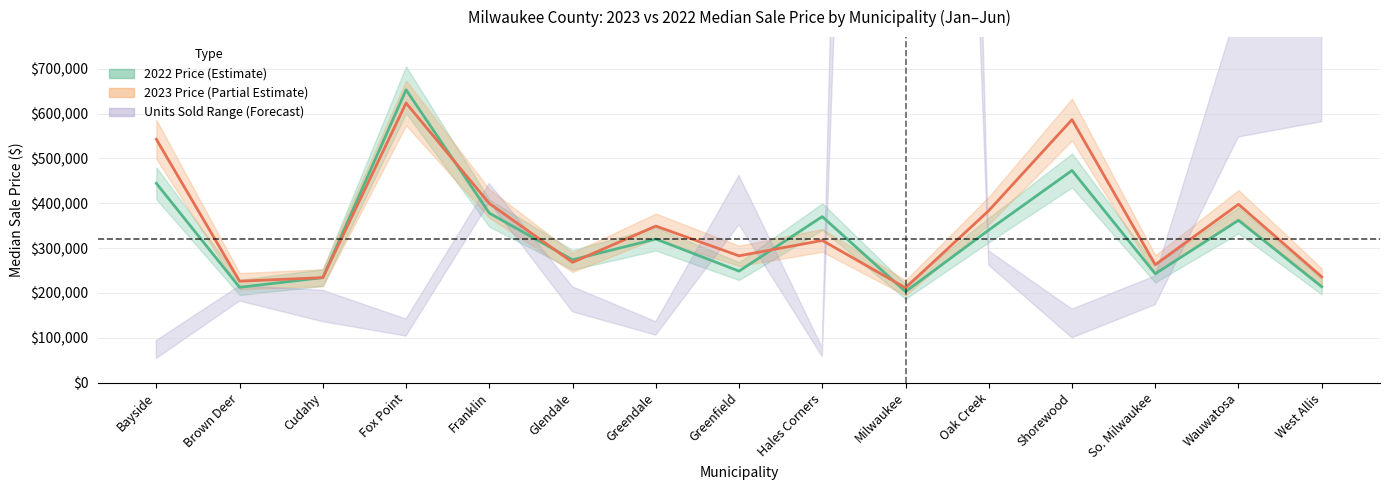

How many intersections are there between 2022_price and 2023_price?

6